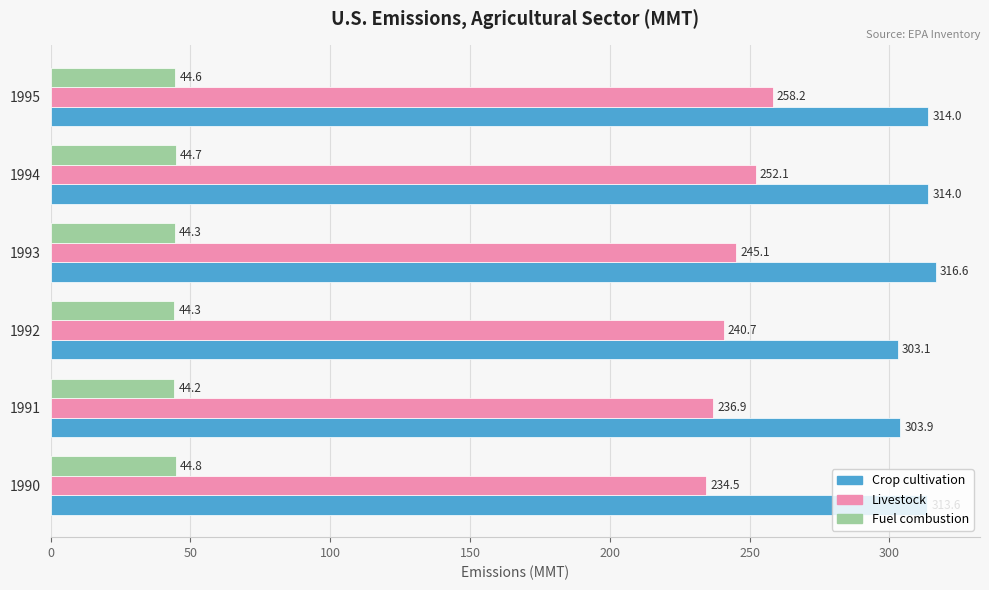

Which series has the largest total across all categories?

Crop cultivation